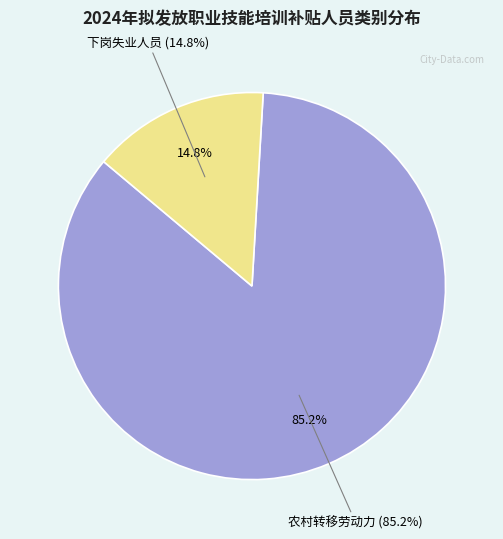

Between 下岗失业人员 and 农村转移劳动力, which is larger?

农村转移劳动力